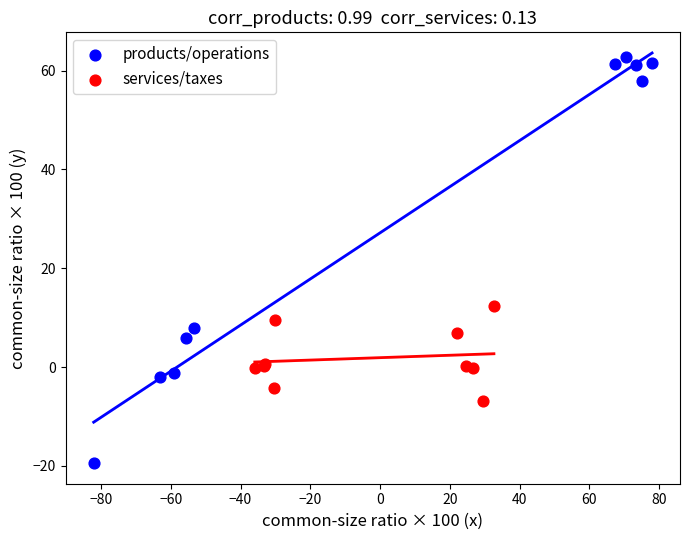

What are all the series names shown in the legend?

products/operations, services/taxes